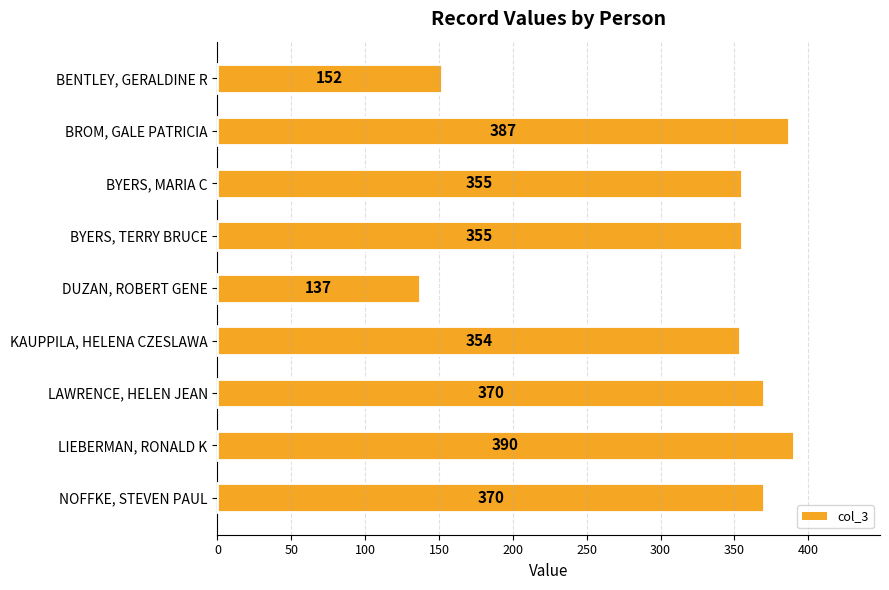

Which has a higher value, KAUPPILA, HELENA CZESLAWA or DUZAN, ROBERT GENE?

KAUPPILA, HELENA CZESLAWA